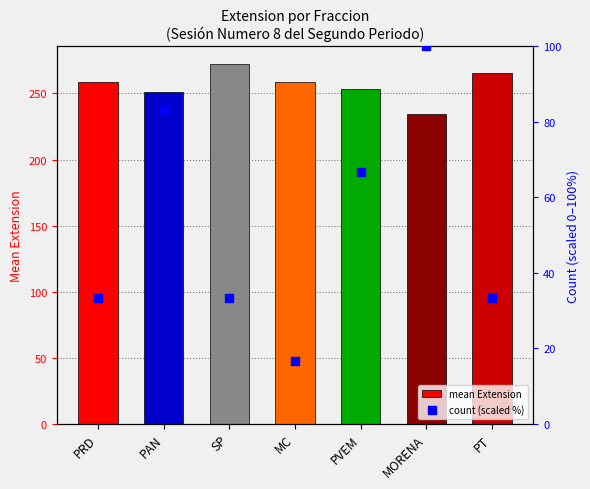

What are all the series names shown in the legend?

mean Extension, count (scaled %)